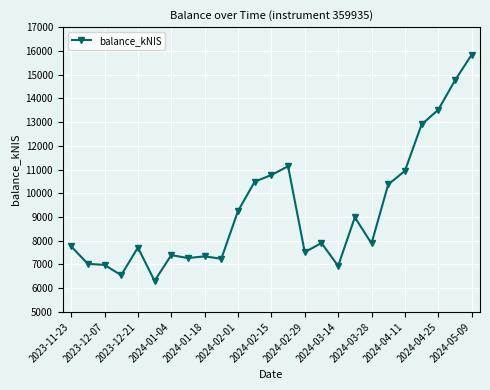

What is the value of the 20th point from the left?

10371.3